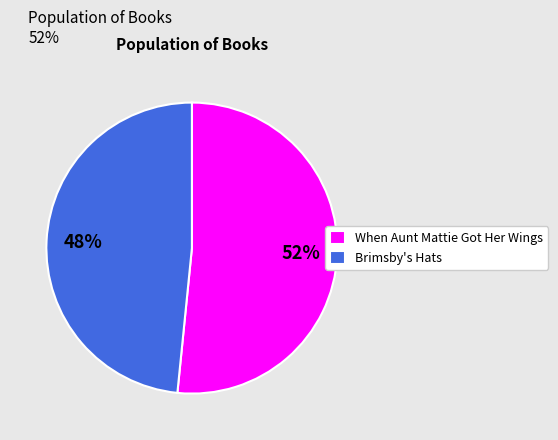

Which category has the biggest portion of the pie?

When Aunt Mattie Got Her Wings